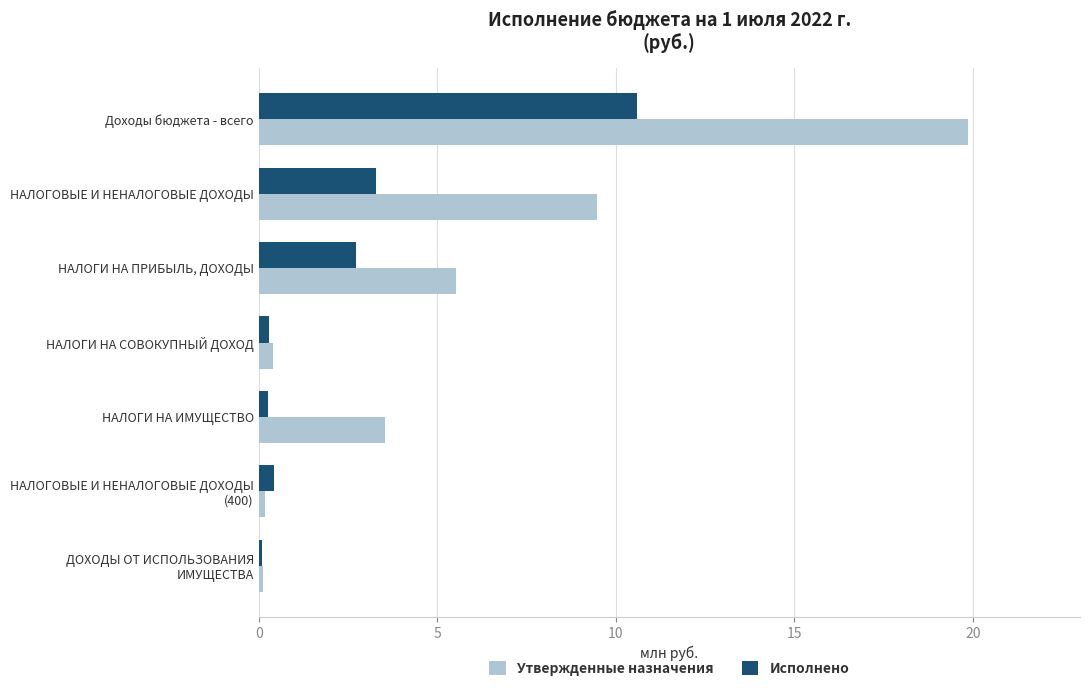

List the series in order of their peak value, lowest first.

Исполнено, Утвержденные назначения